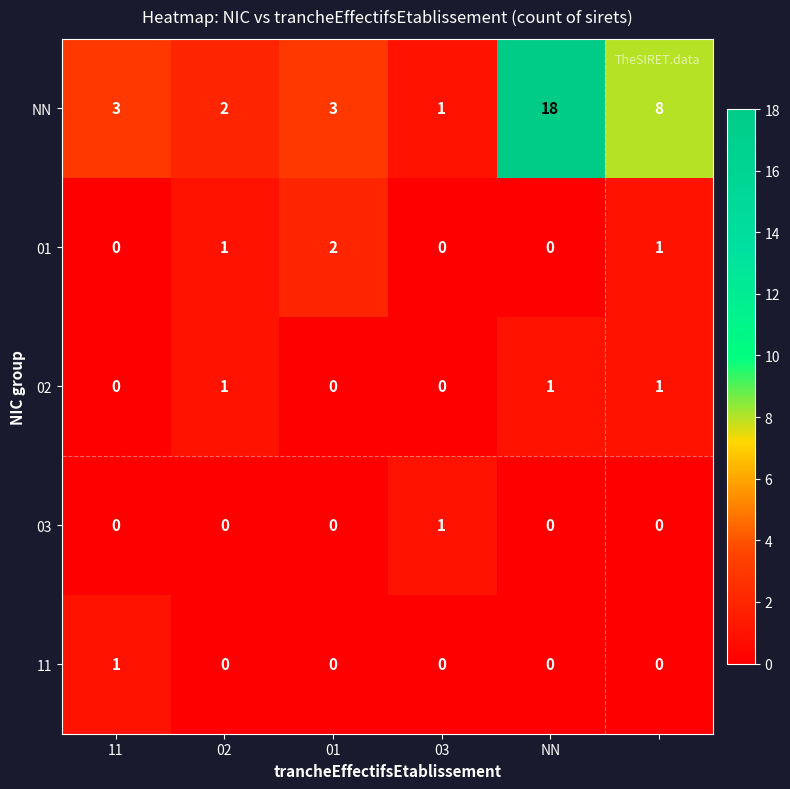

Count the 01 values in the range 0 to 1.

5